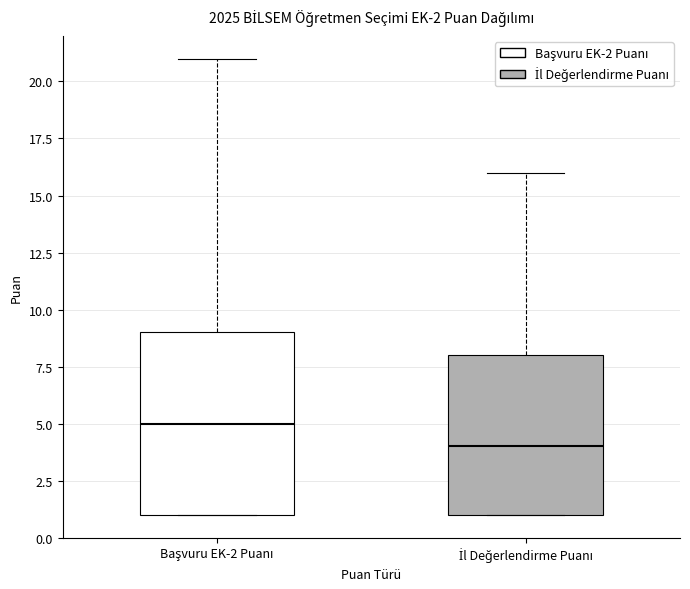

Which box has the highest median line?

Başvuru EK-2 Puanı